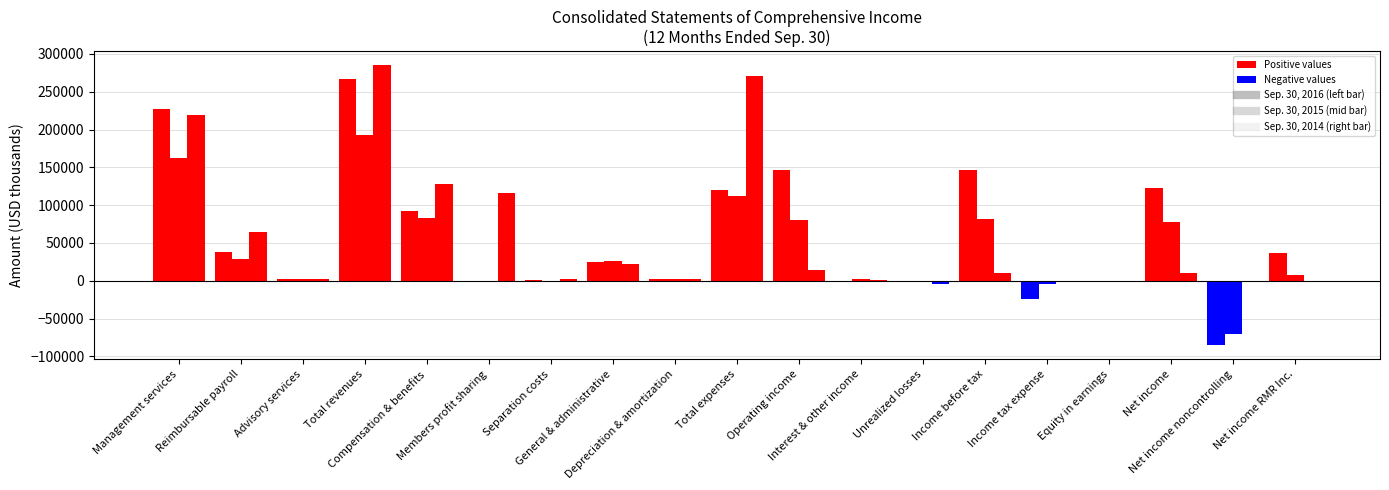

How many data points does each series have?

19